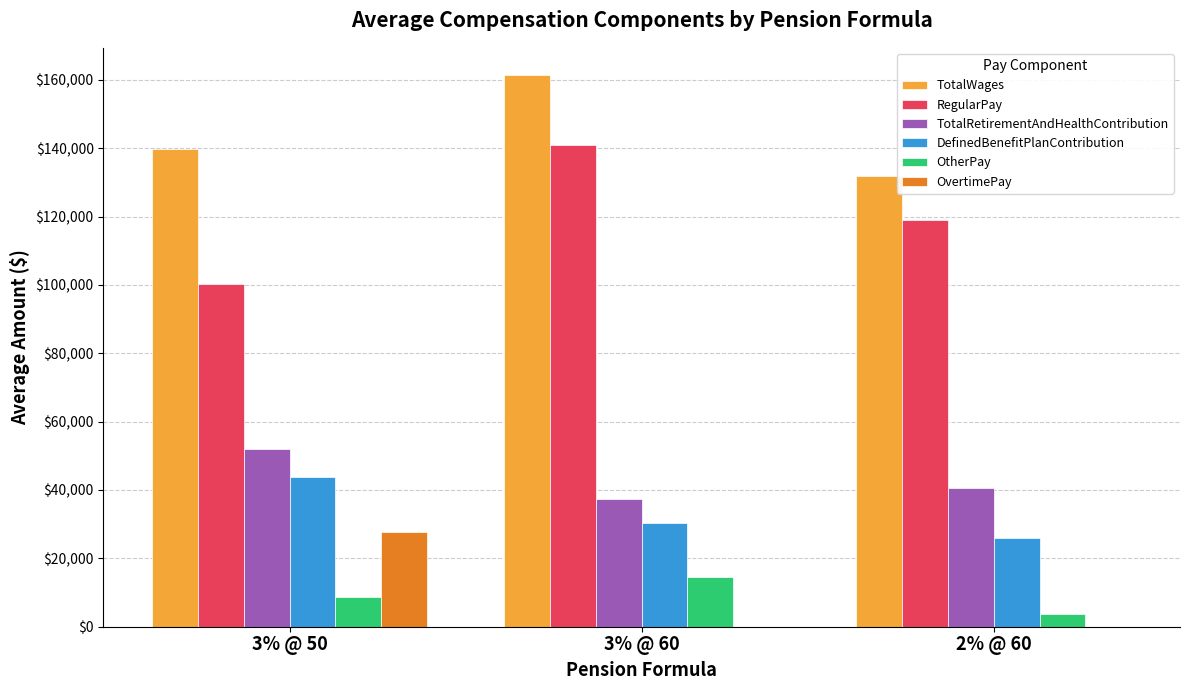

At which label does OvertimePay reach its peak?

3% @ 50